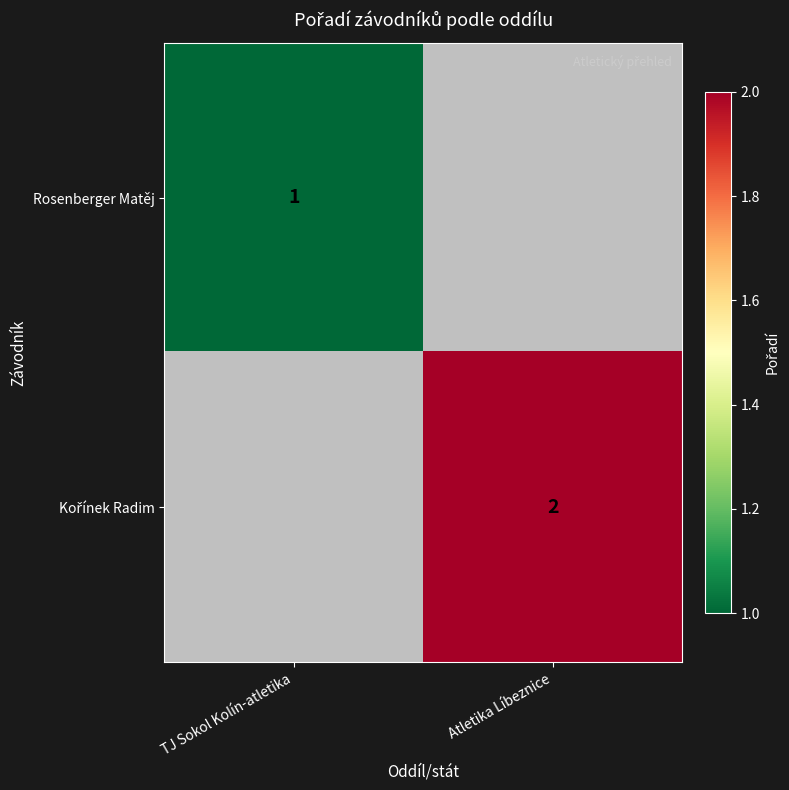

True or false: Rosenberger Matěj has a value of 2 at TJ Sokol Kolín-atletika.

False